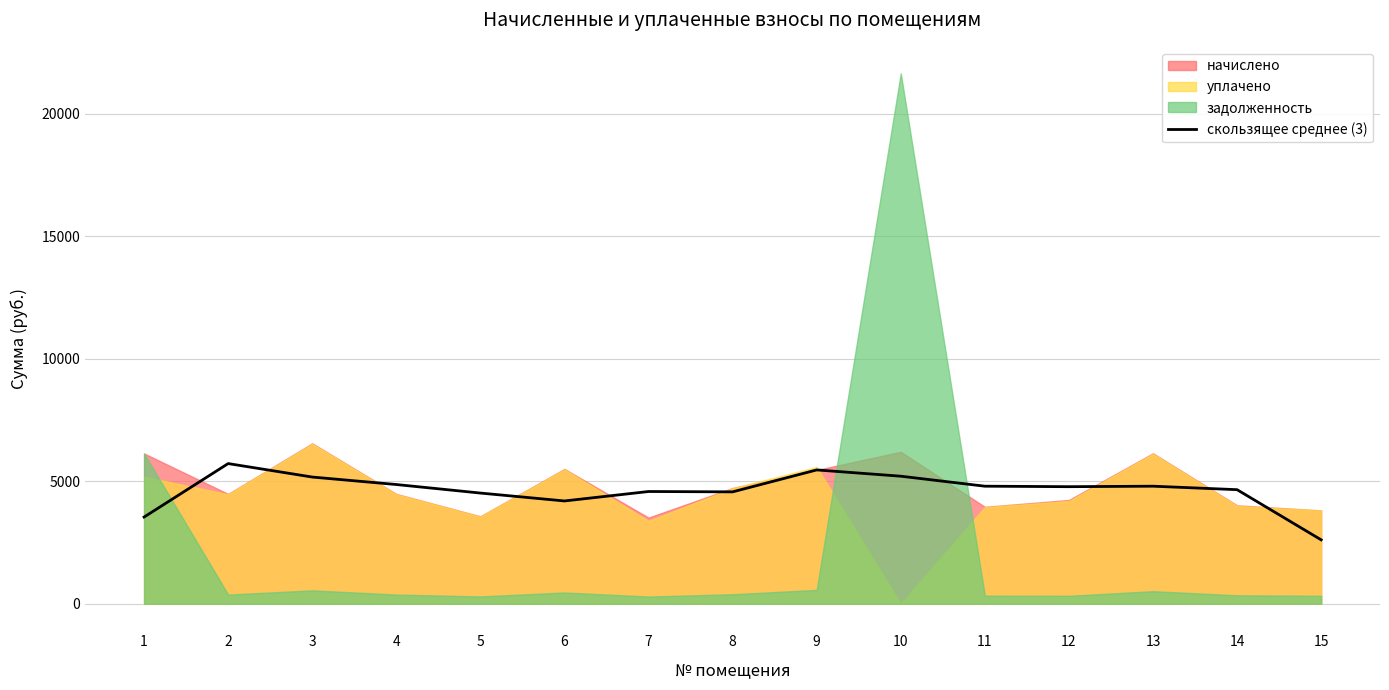

What is the lowest value of the скользящее среднее (3) series?

2609.3